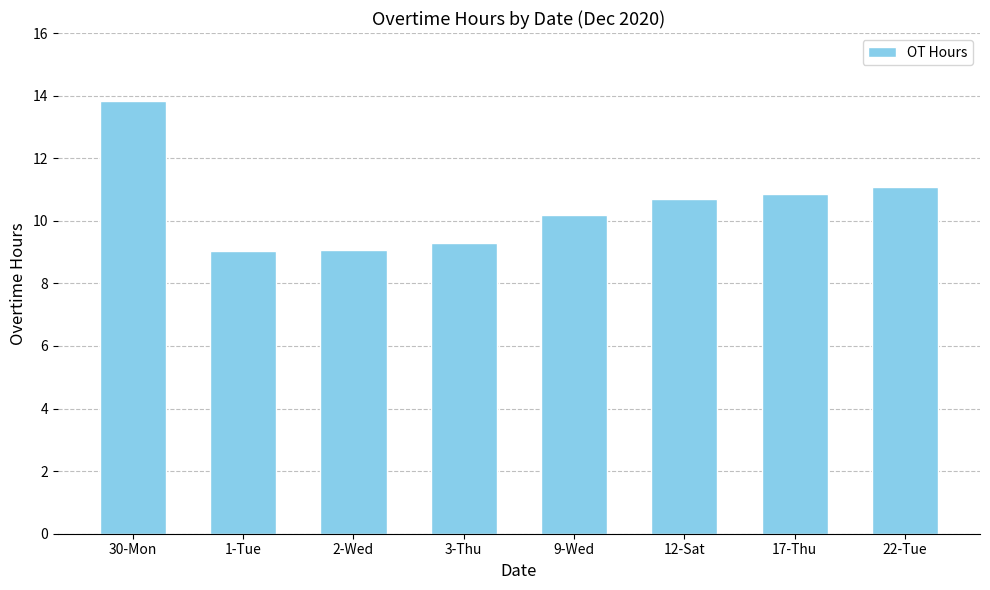

What is the maximum value shown in the chart?

13.8